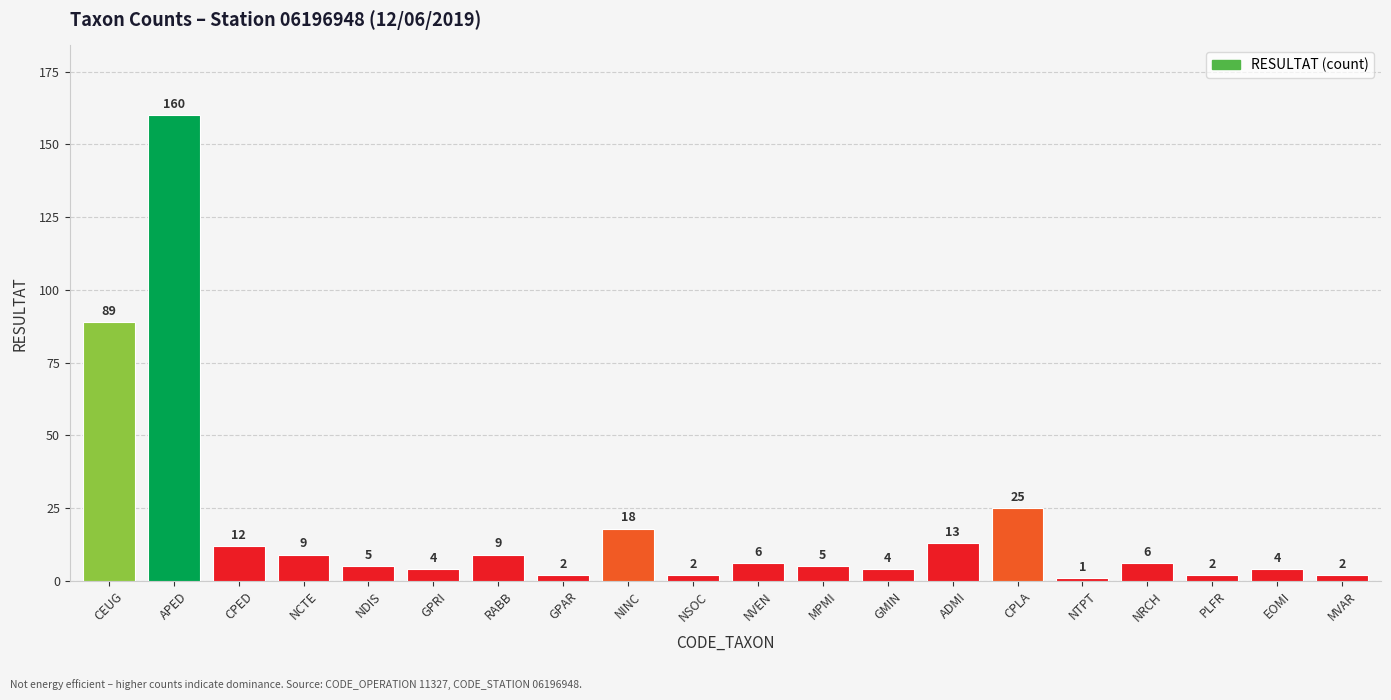

At which category does the chart reach its minimum across all series?

NTPT